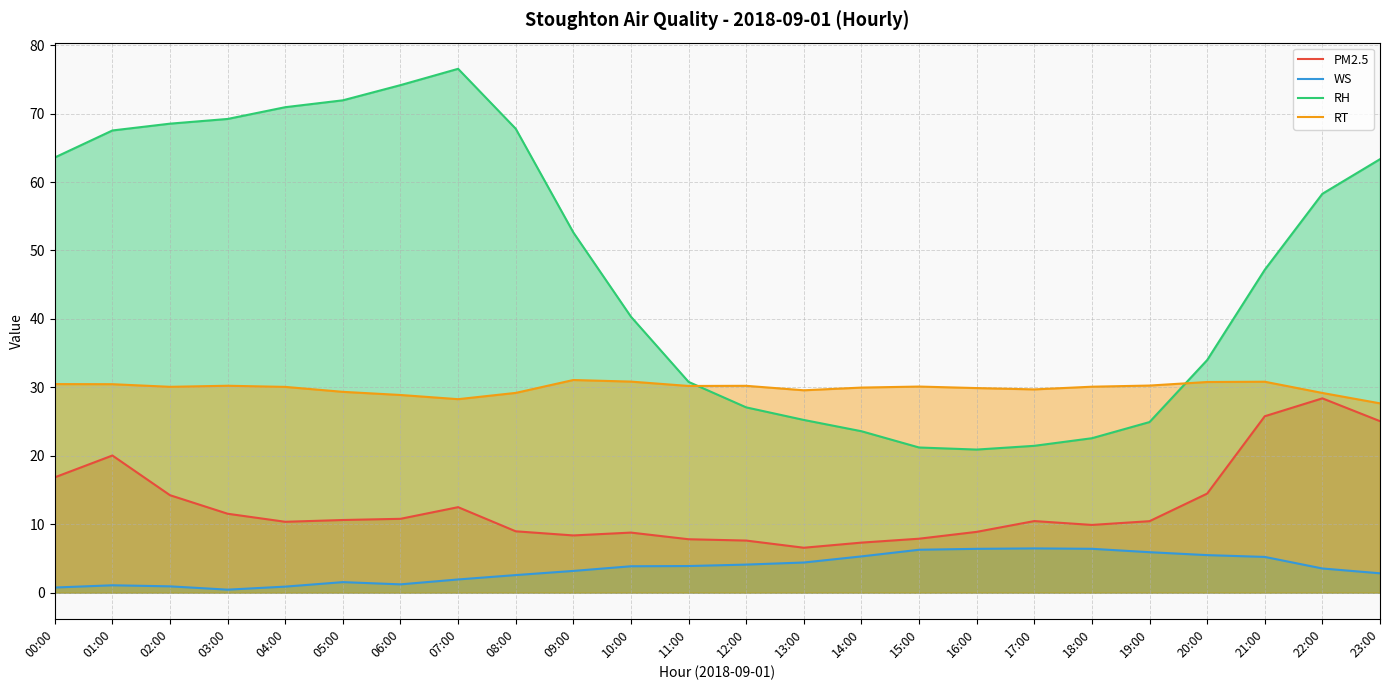

Reading right to left, extract all data points from this chart.

PM2.5: 23:00=25.1	22:00=28.4	21:00=25.8	20:00=14.5	19:00=10.4	18:00=9.9	17:00=10.5	16:00=8.9	15:00=7.9	14:00=7.3	13:00=6.6	12:00=7.6	11:00=7.8	10:00=8.8	09:00=8.4	08:00=9.0	07:00=12.5	06:00=10.8	05:00=10.6	04:00=10.3	03:00=11.5	02:00=14.2	01:00=20.0	00:00=16.8
WS: 23:00=2.8	22:00=3.5	21:00=5.2	20:00=5.5	19:00=5.9	18:00=6.4	17:00=6.5	16:00=6.4	15:00=6.3	14:00=5.3	13:00=4.4	12:00=4.1	11:00=3.9	10:00=3.8	09:00=3.2	08:00=2.6	07:00=1.9	06:00=1.2	05:00=1.5	04:00=0.9	03:00=0.4	02:00=0.9	01:00=1.1	00:00=0.7
RH: 23:00=63.3	22:00=58.3	21:00=47.2	20:00=34.0	19:00=24.9	18:00=22.6	17:00=21.4	16:00=20.9	15:00=21.2	14:00=23.6	13:00=25.2	12:00=27.1	11:00=30.8	10:00=40.3	09:00=52.6	08:00=67.8	07:00=76.5	06:00=74.2	05:00=71.9	04:00=70.9	03:00=69.2	02:00=68.5	01:00=67.5	00:00=63.6
RT: 23:00=27.7	22:00=29.2	21:00=30.8	20:00=30.8	19:00=30.3	18:00=30.1	17:00=29.7	16:00=29.9	15:00=30.1	14:00=30.0	13:00=29.6	12:00=30.2	11:00=30.2	10:00=30.8	09:00=31.1	08:00=29.2	07:00=28.3	06:00=28.9	05:00=29.3	04:00=30.1	03:00=30.2	02:00=30.1	01:00=30.5	00:00=30.5